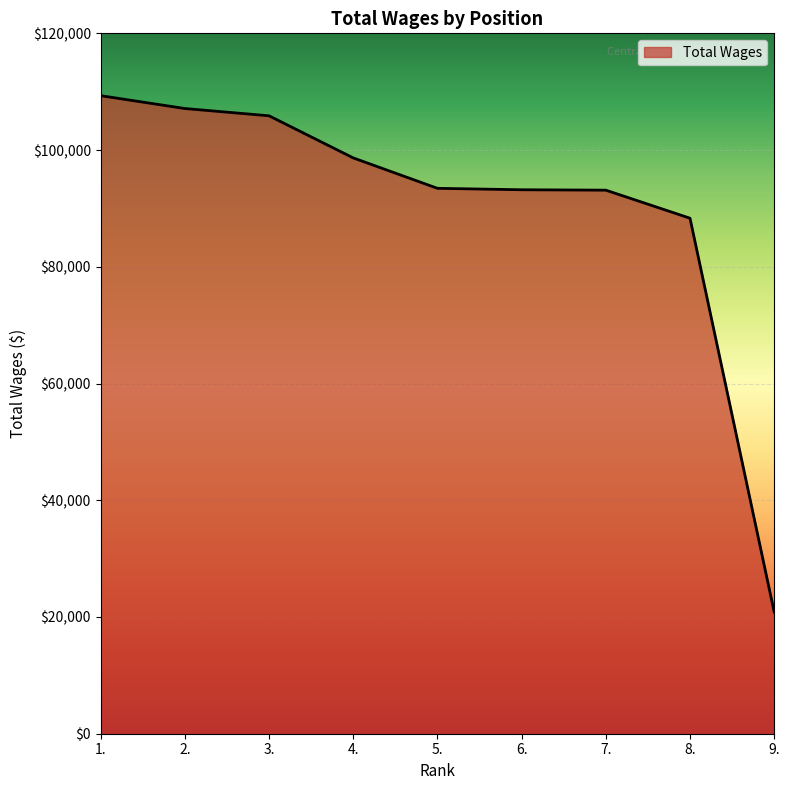

The value at 3. is 171680. True or false?

False